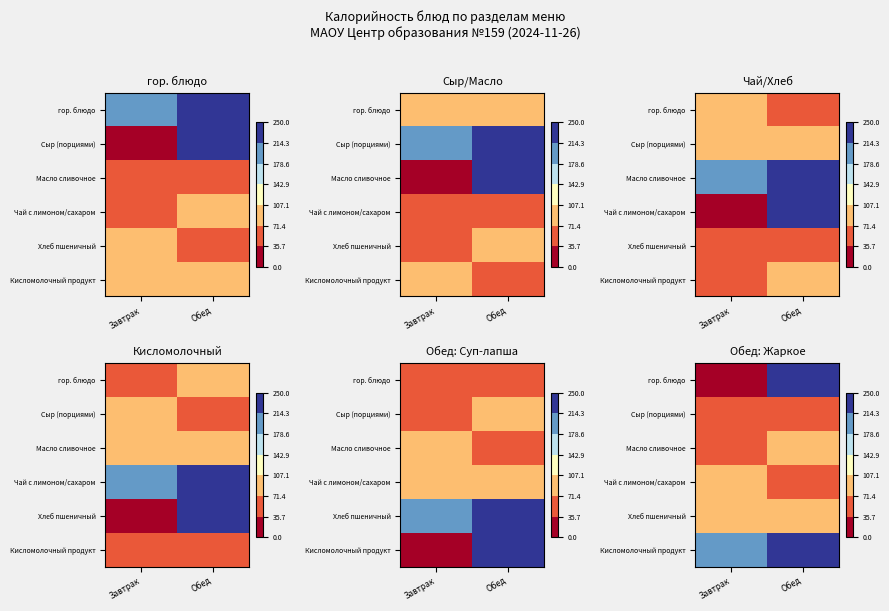

What is the greatest value displayed?

237.4